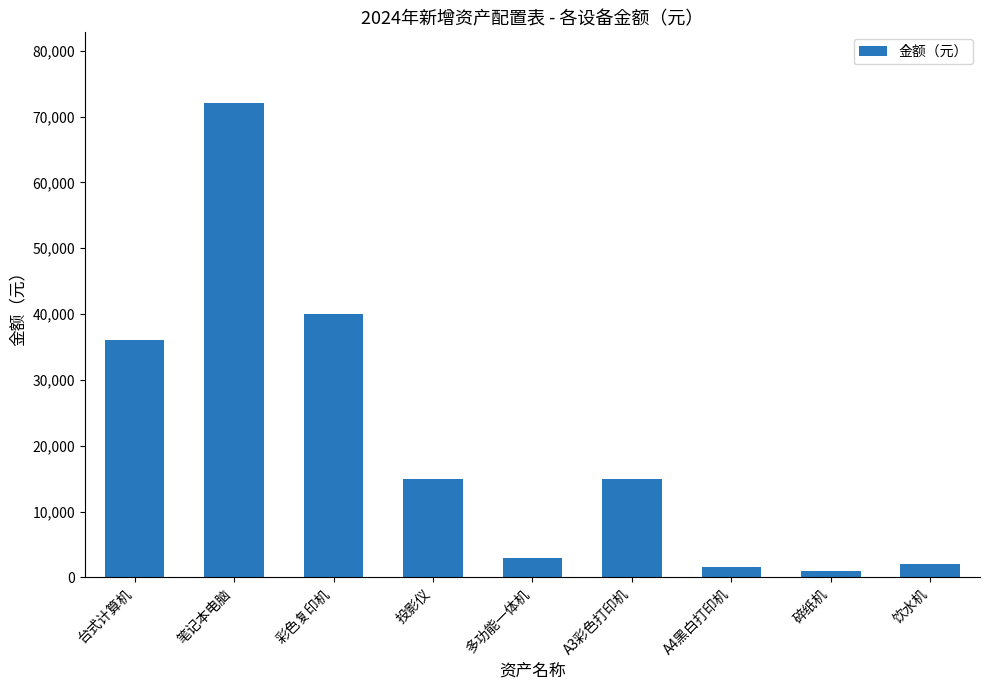

What is the approximate value at 投影仪?

15000